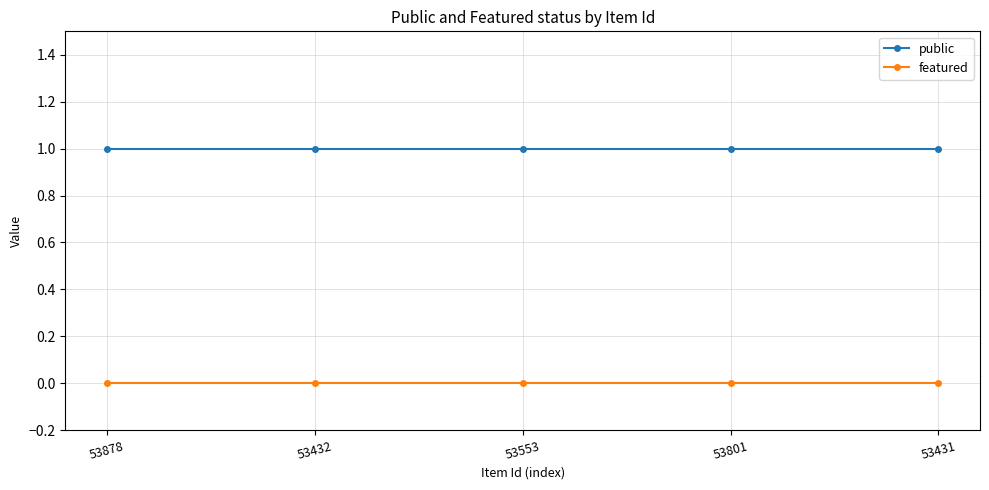

What is the total value across all series at 53432?

1